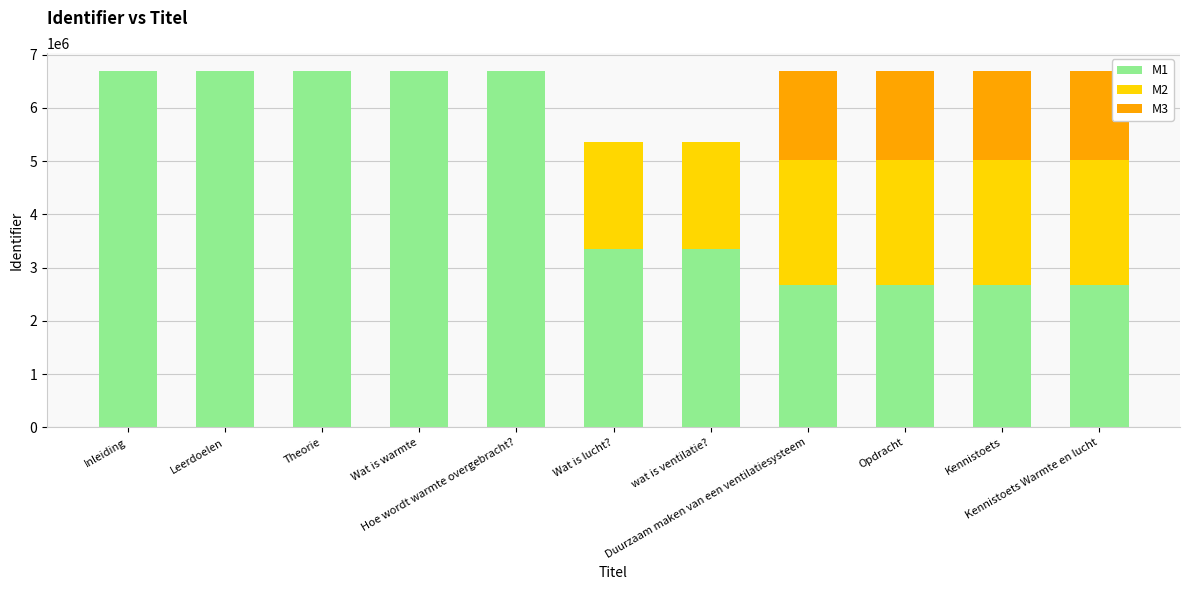

What is the maximum value for M1?

6696312.0